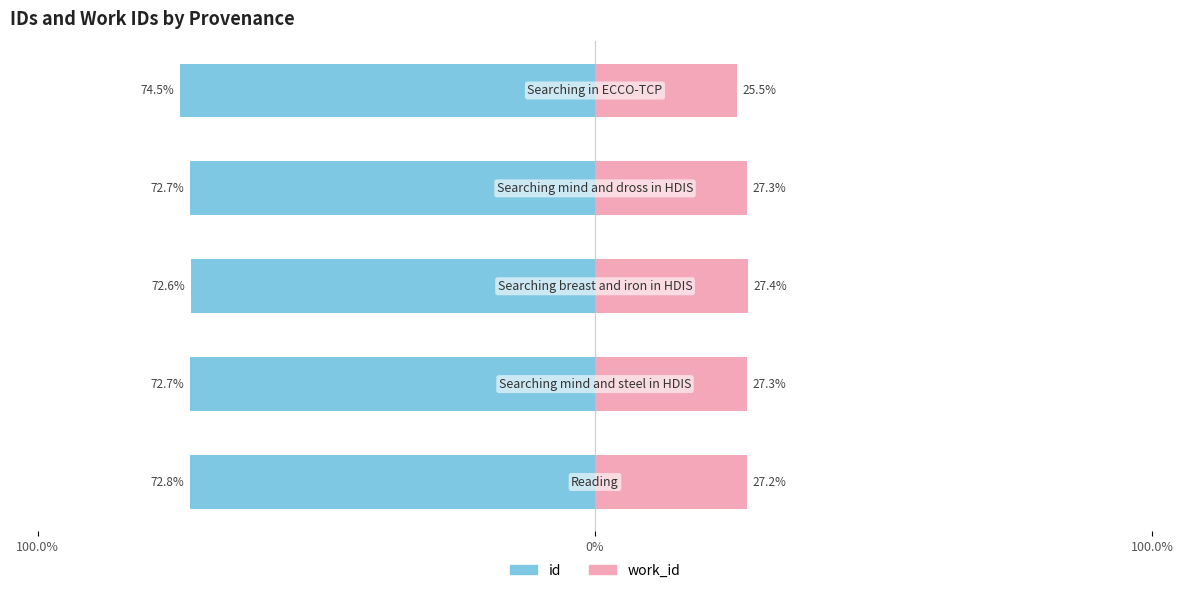

The value of id at 3 is -72.7. True or false?

True